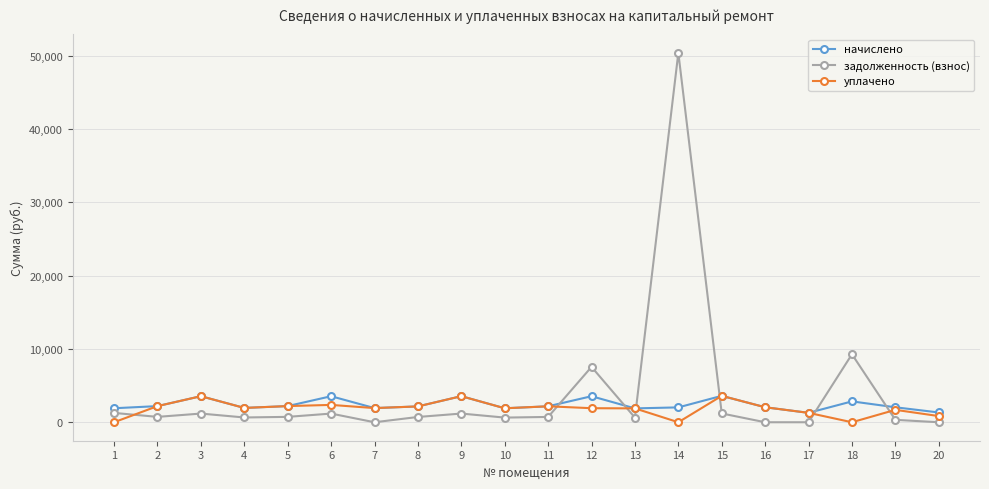

What is the highest value of the задолженность (взнос) series?

50386.5